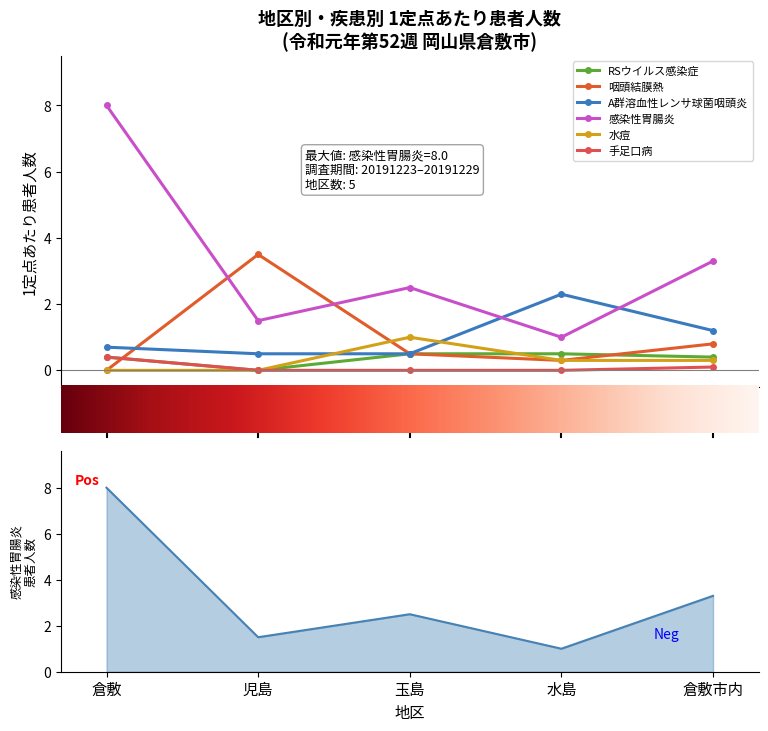

What are all the series names shown in the legend?

RSウイルス感染症, 咽頭結膜熱, A群溶血性レンサ球菌咽頭炎, 感染性胃腸炎, 水痘, 手足口病